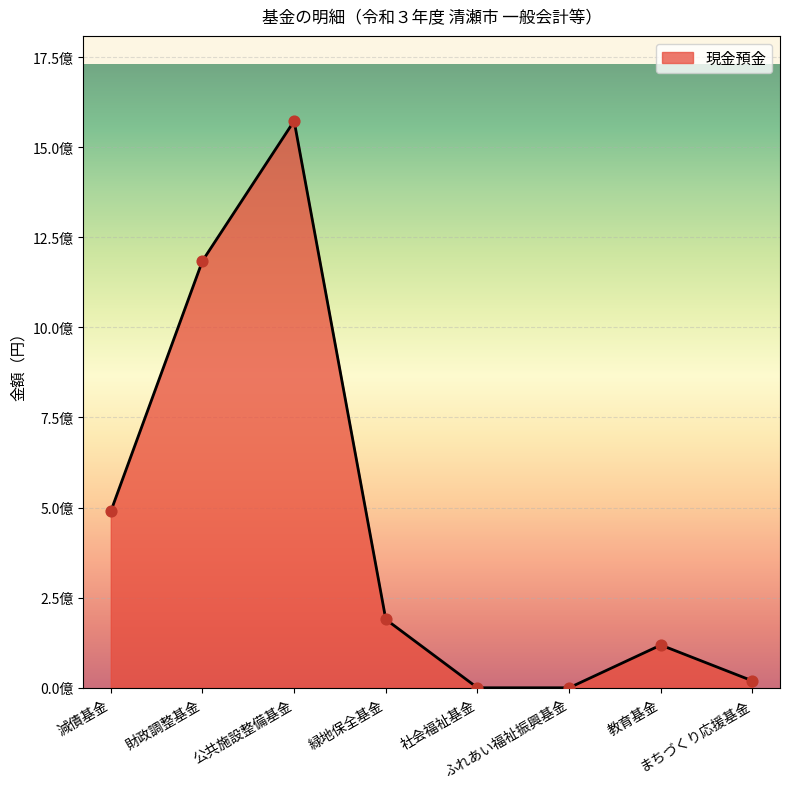

What is the change in value from 緑地保全基金 to 教育基金?

-71141000